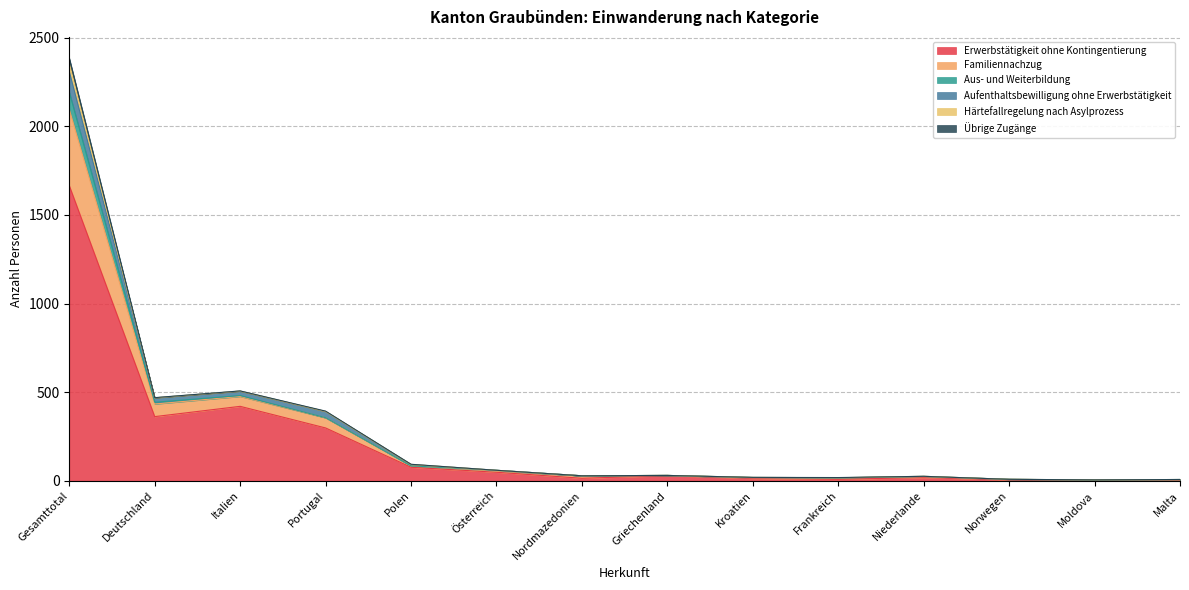

Is it true that Familiennachzug equals 8 at Norwegen?

True